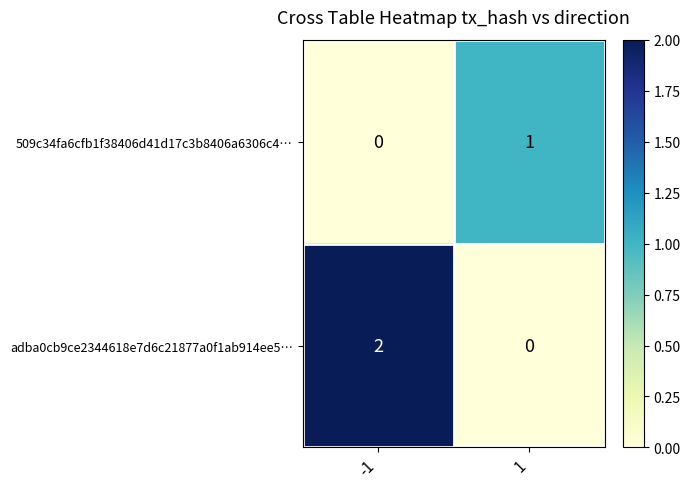

How many categories are shown in the chart?

2